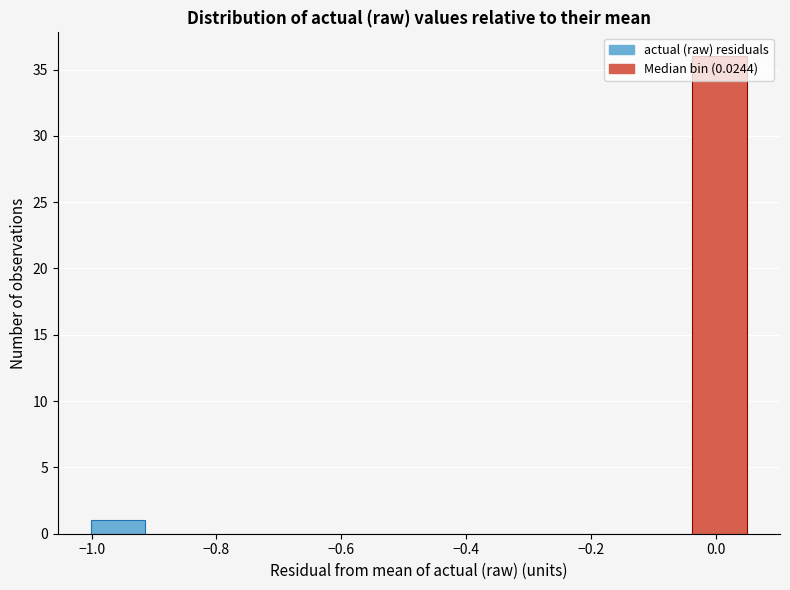

How tall is the bar that spans -0.04 to 0.06 on the x-axis? Neither the bar edges nor the heights are printed on the chart, so give them approximately, as read against the axes.

36